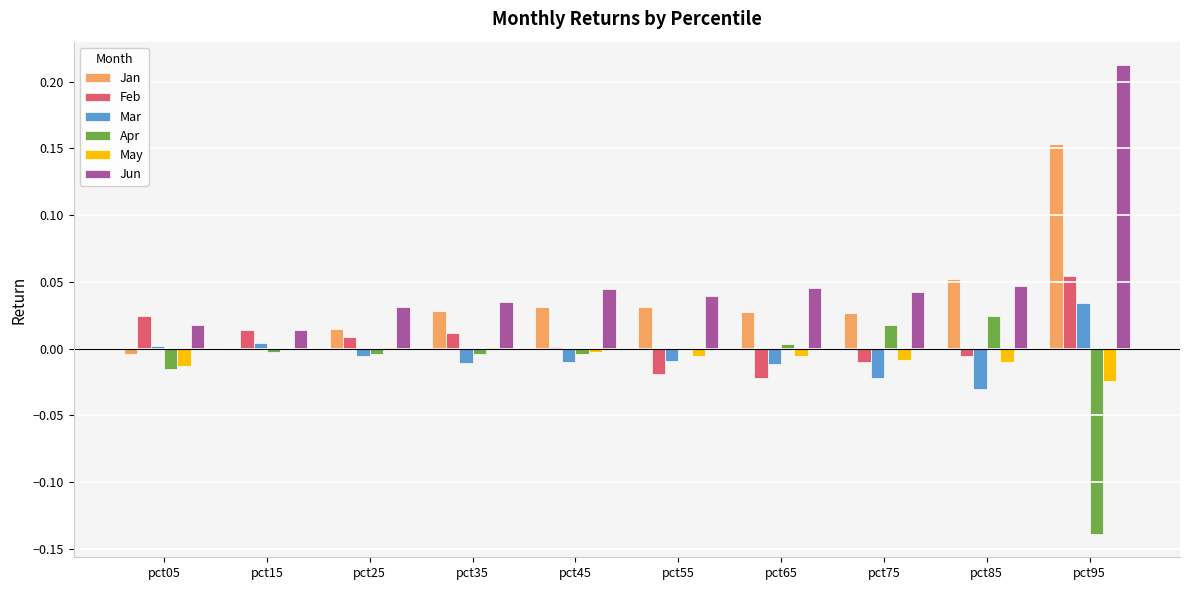

Which series has the largest total across all categories?

Jun